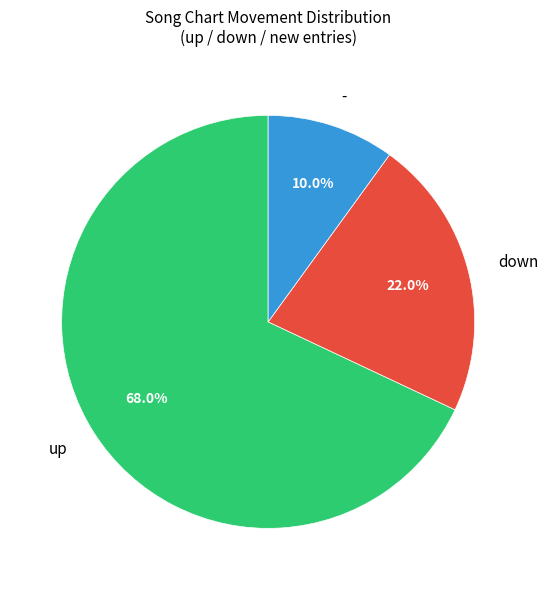

Between down and up, which is larger?

up